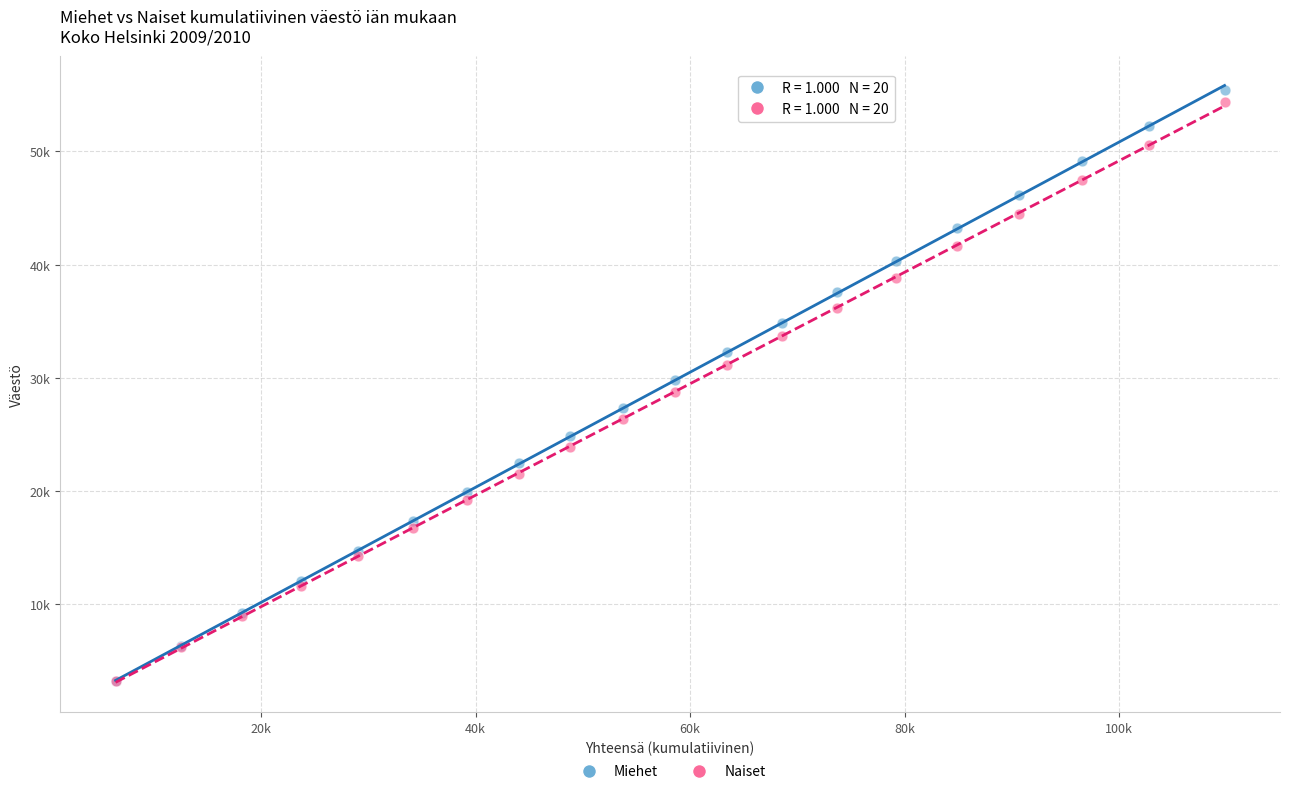

What are all the series names shown in the legend?

Miehet, Naiset